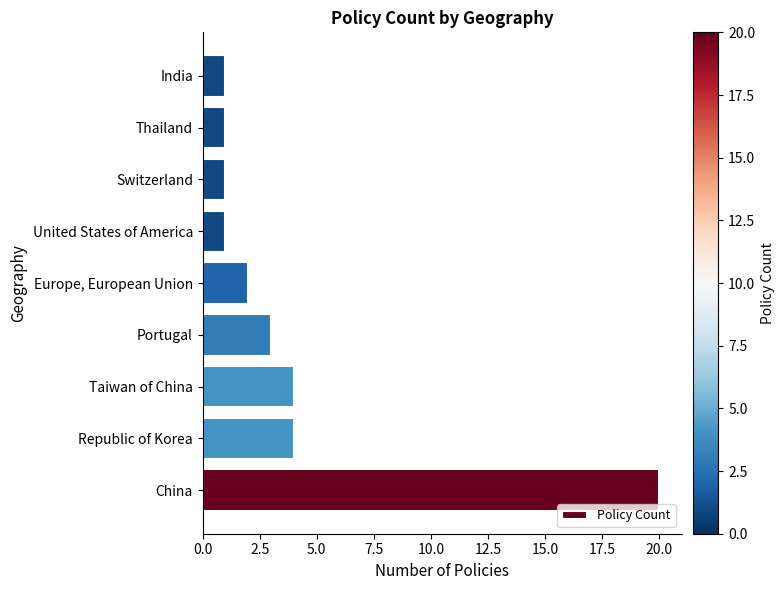

At which category does the chart reach its peak across all series?

China